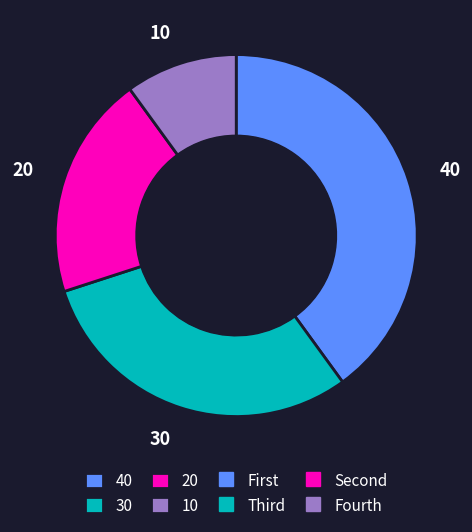

Does any single category account for the majority?

No